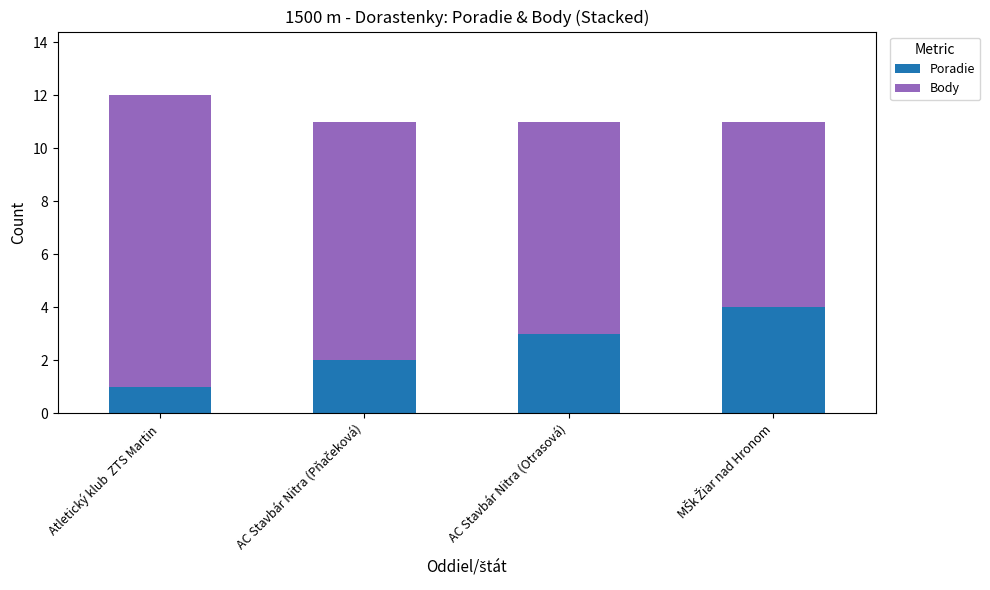

True or false: Poradie has a value of 1 at AC Stavbár Nitra (Otrasová).

False